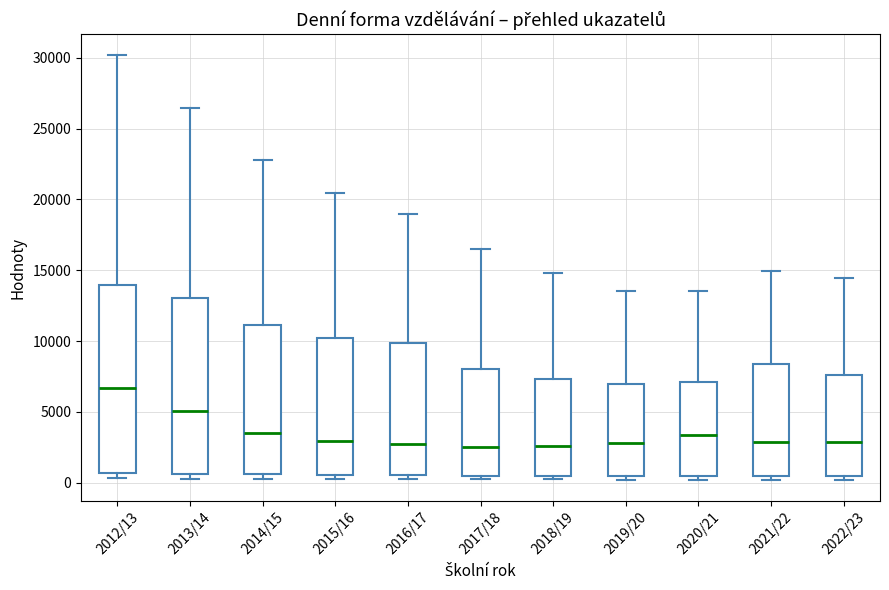

Comparing the boxes themselves (not the whiskers), which one is the tallest?

2012/13